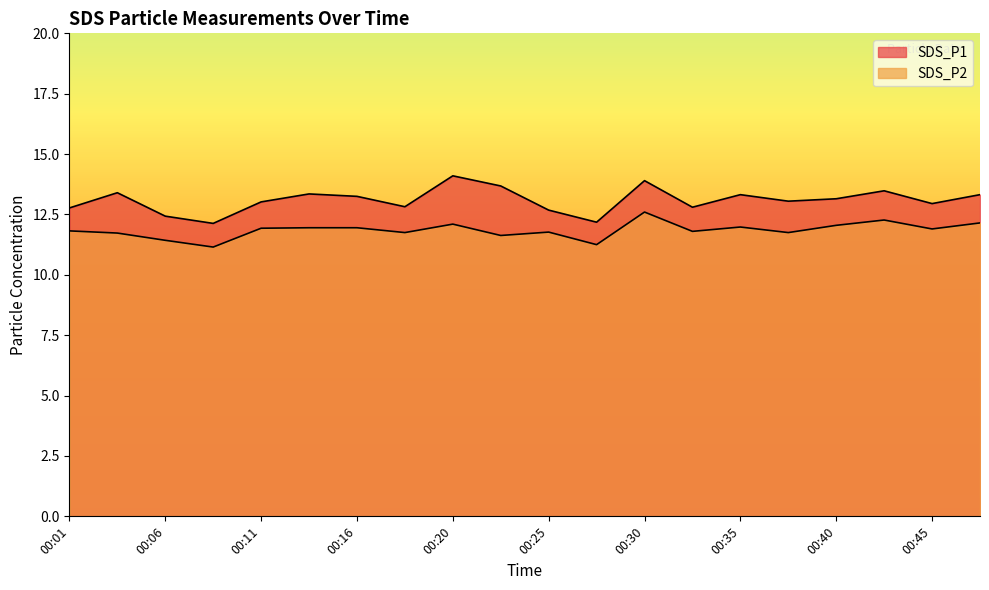

The value of SDS_P2 at 00:25 is 7.4. True or false?

False